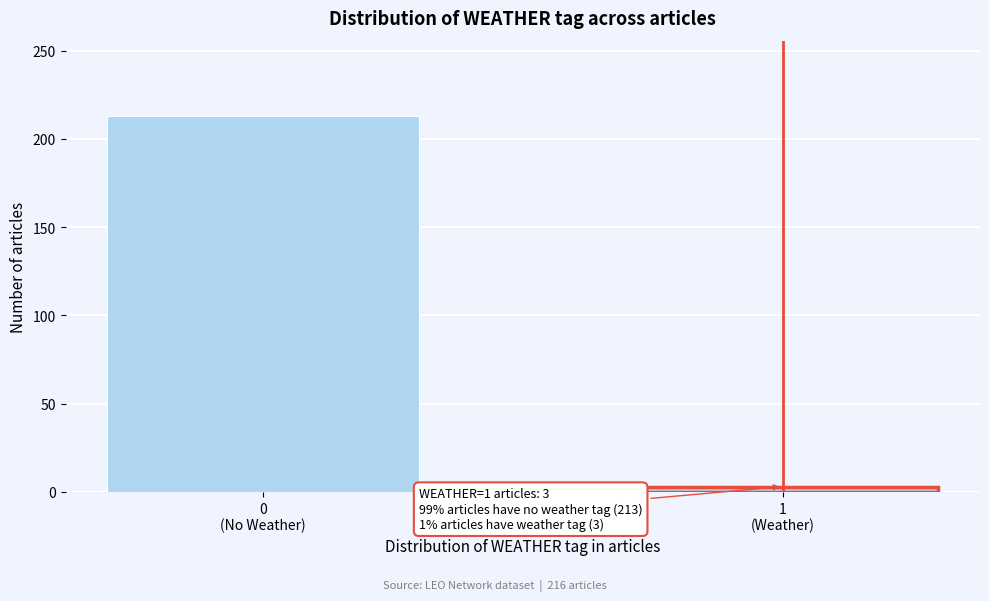

Reading right to left, transcribe all the data shown in this chart.

3	213